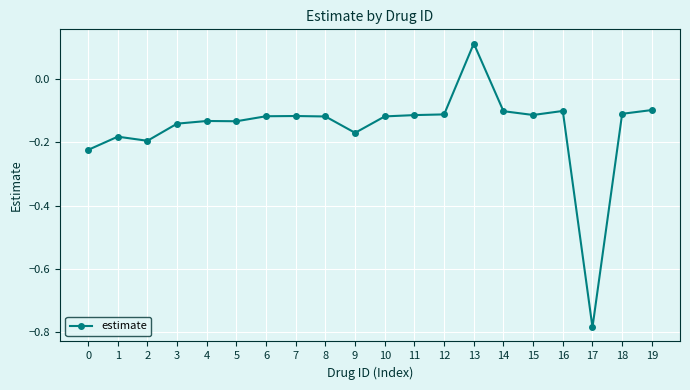

The value at 2 is -0.2. True or false?

True